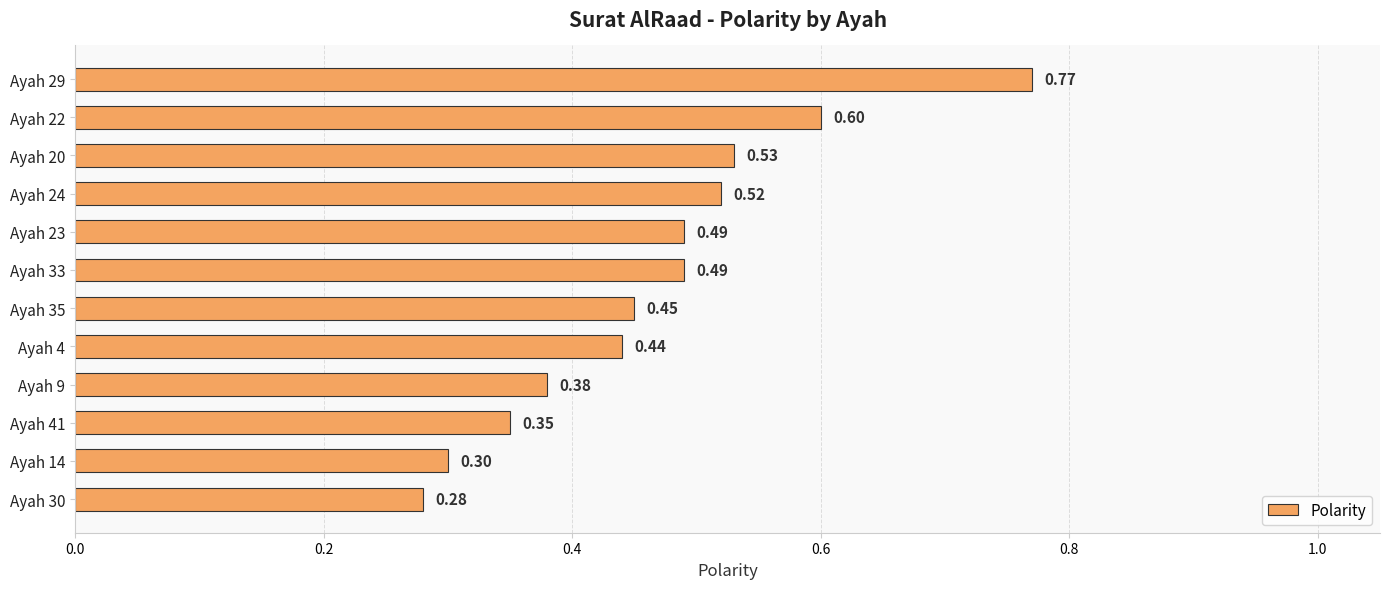

What is the sum of the values at Ayah 35 and Ayah 33?

0.9